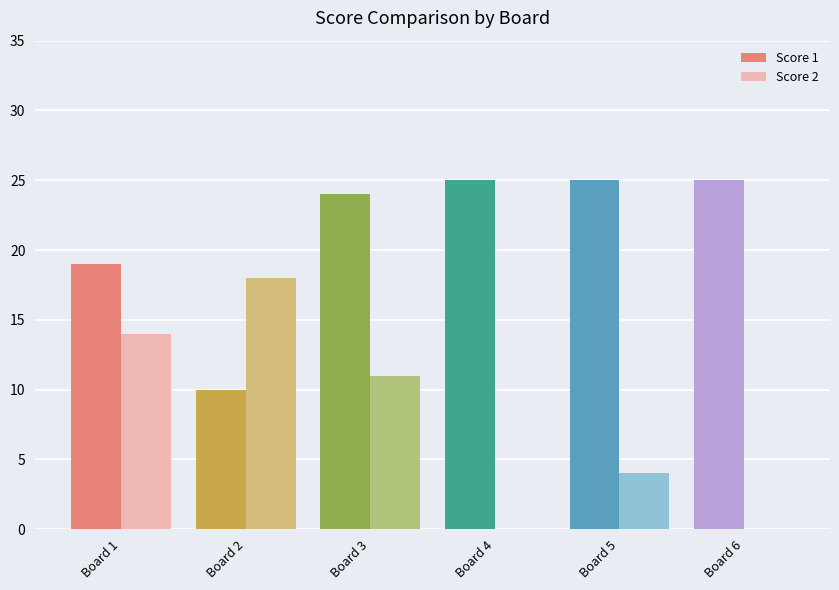

What is the sum of all Score 1 values?

128